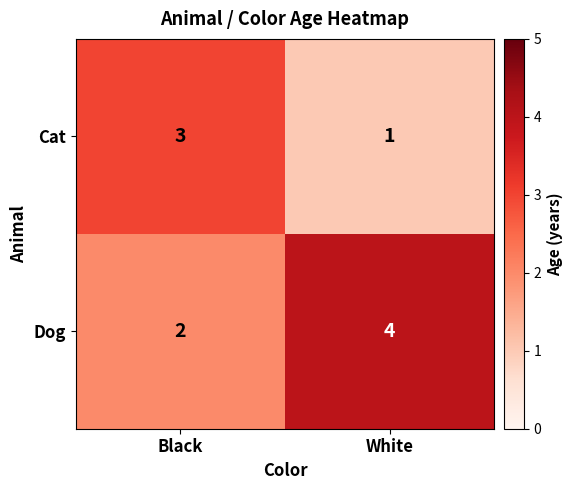

The value of Dog at White is 4. True or false?

True